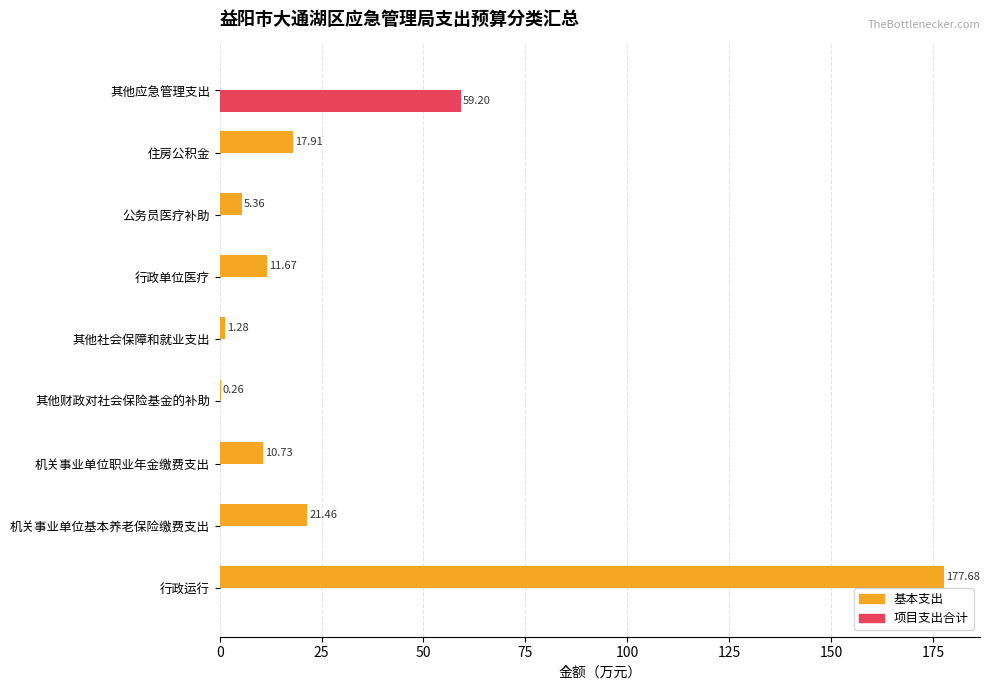

At which label does 项目支出合计 reach its peak?

其他应急管理支出